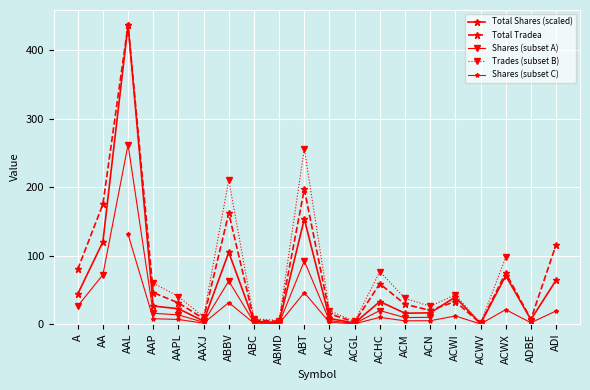

What value does the Total Tradea series have at ACHC?

59.0